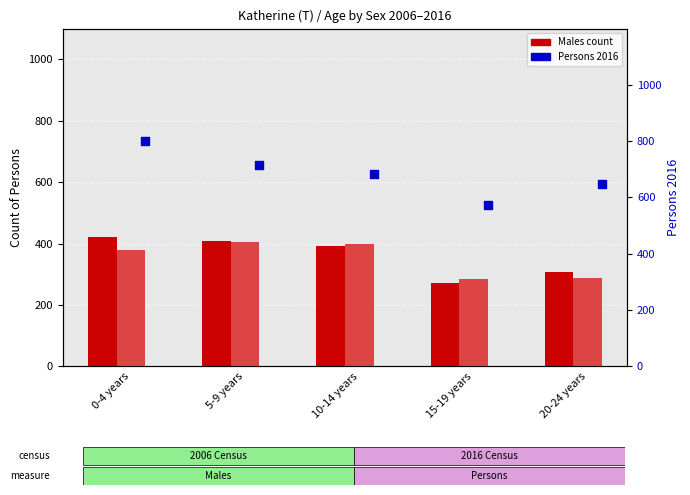

Which series has the largest Y range (max minus min)?

Persons 2016